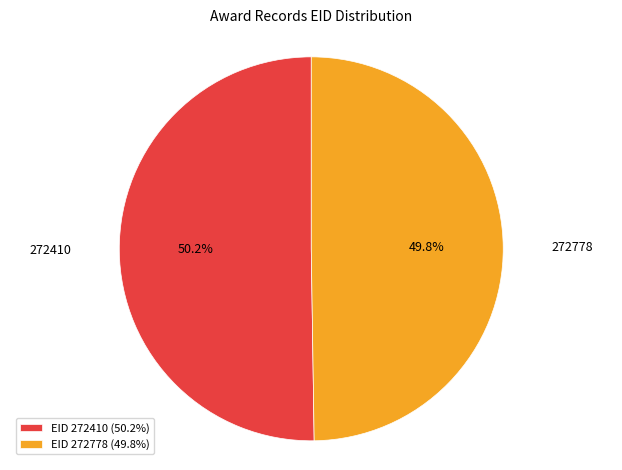

Is there any slice that represents more than half of the pie?

Yes